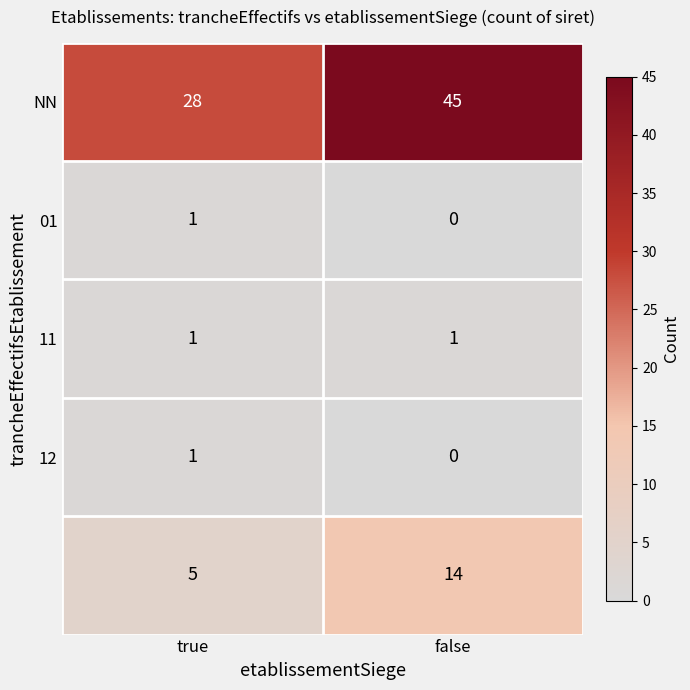

What is the difference between the highest and lowest values at false?

45